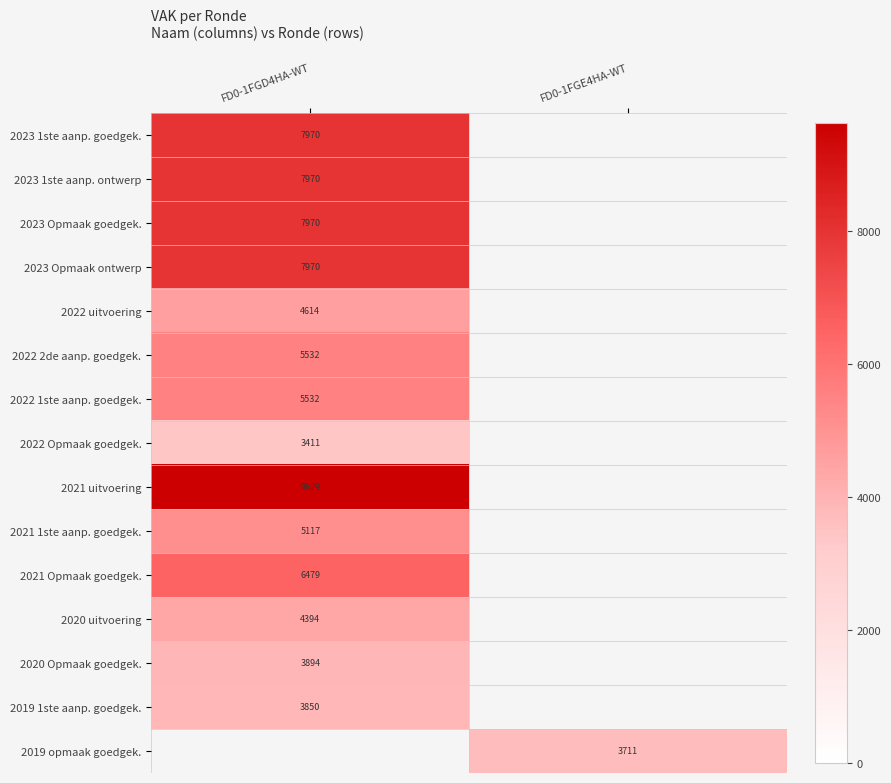

True or false: 2021 uitvoering has a value of 9629 at FD0-1FGD4HA-WT.

True